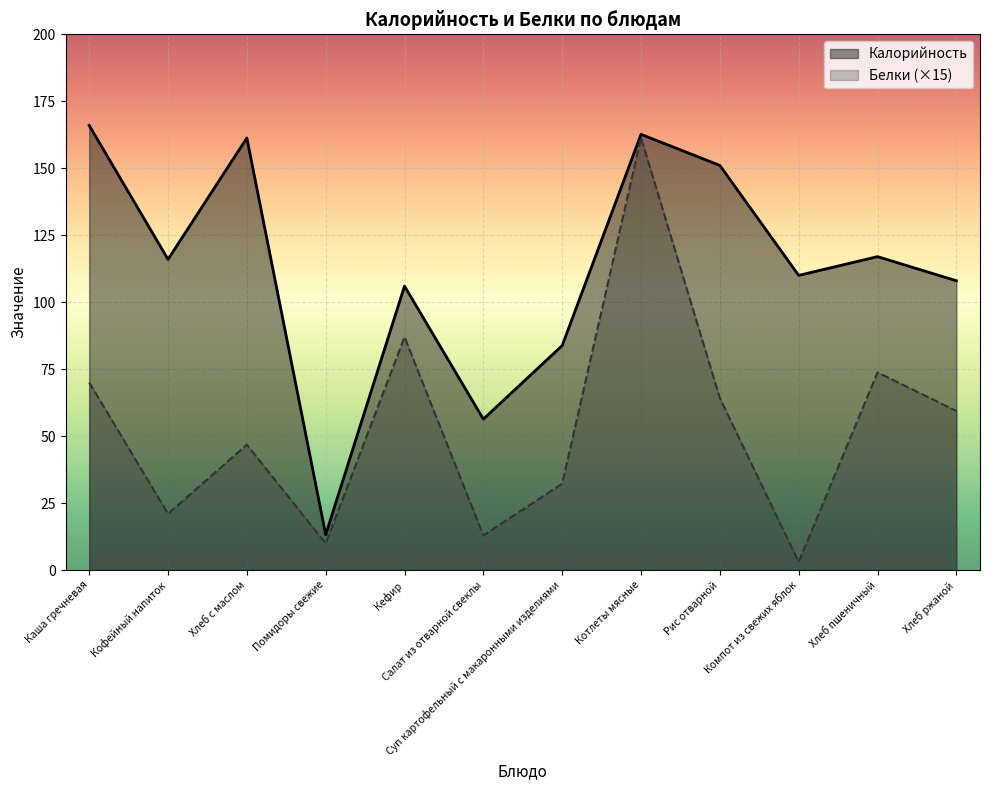

What is the sum of all Калорийность values?

1351.3